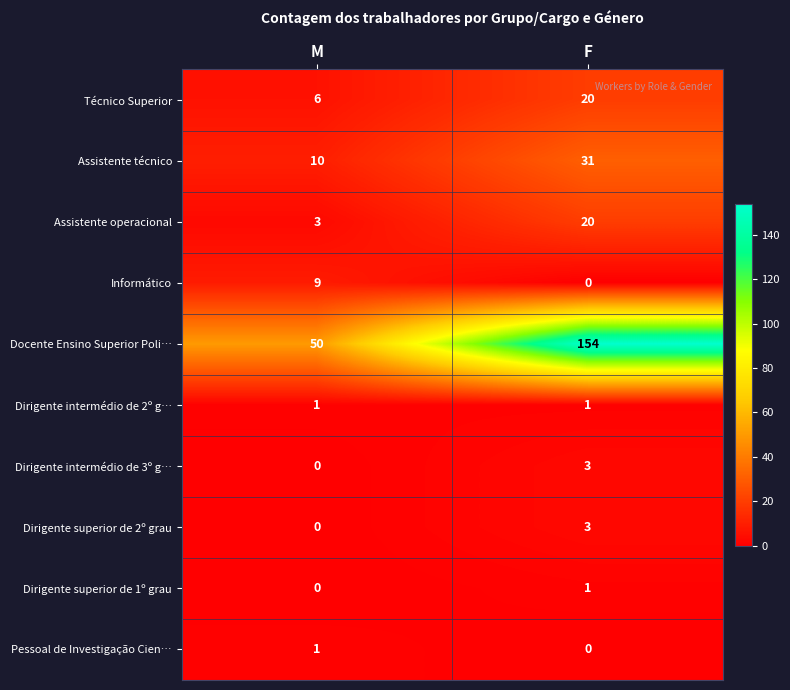

Which series has the widest spread of values?

Docente Ensino Superior Poli…